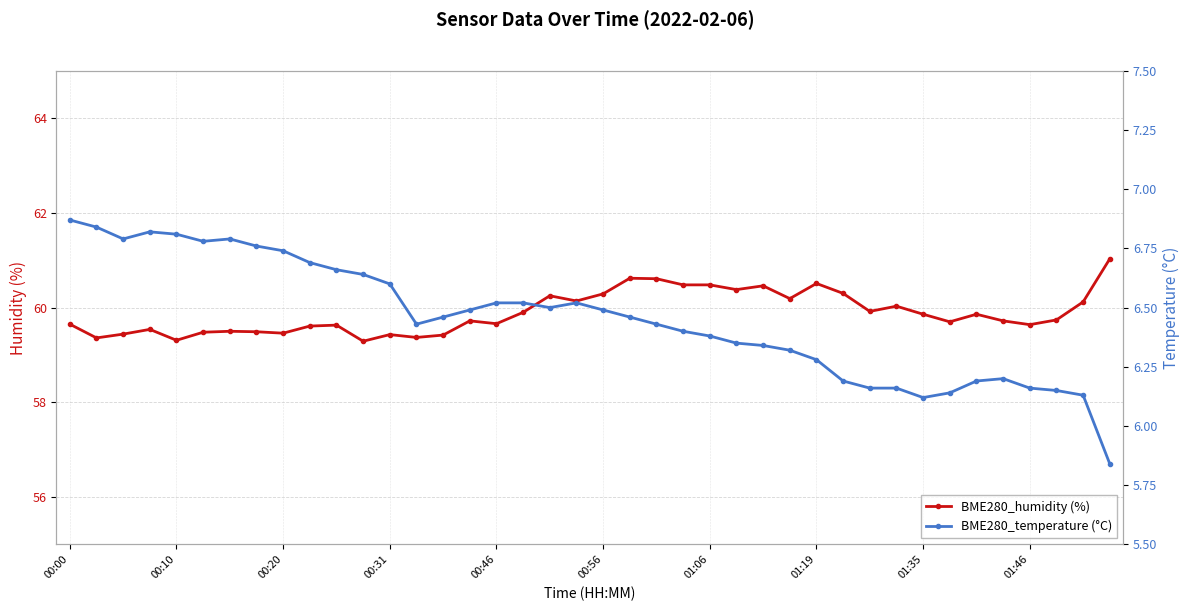

What is the difference between the second highest and second lowest values in the BME280_humidity (%) series?

1.3